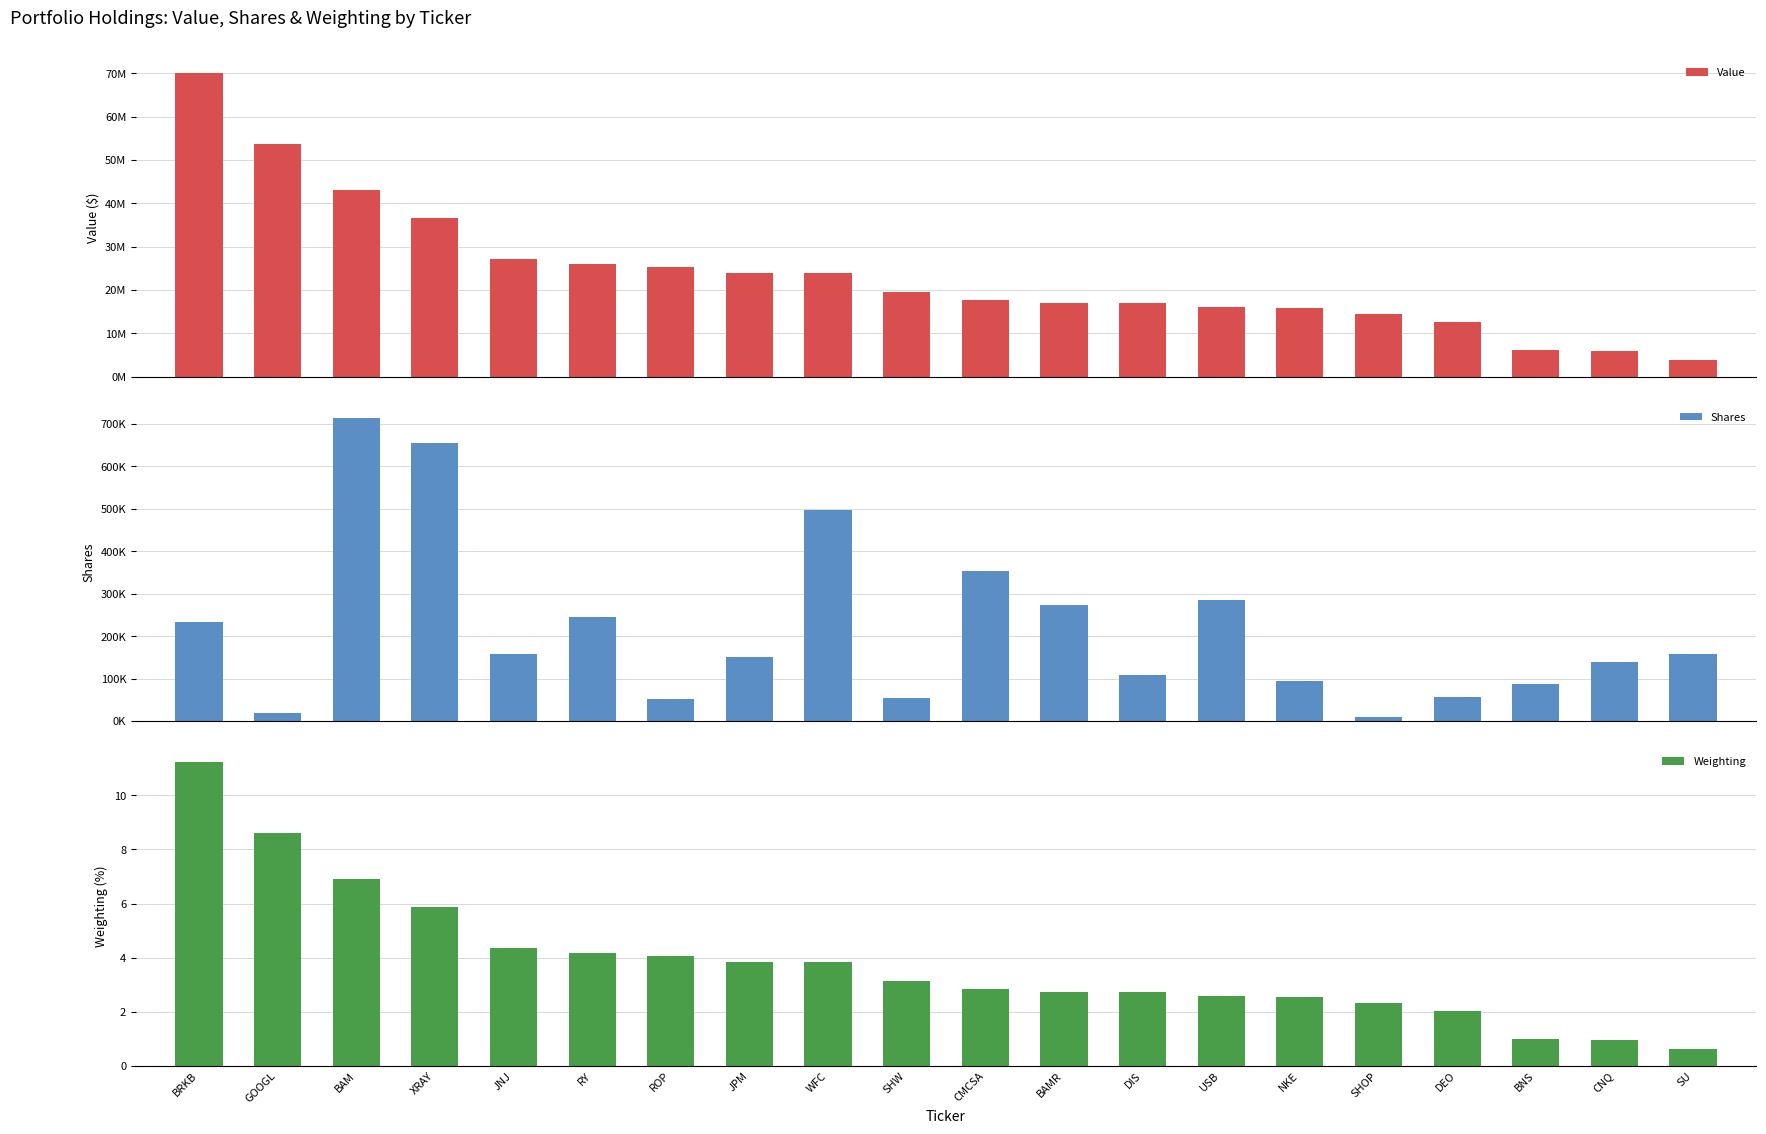

Is it true that Shares equals 436291.0 at RY?

False